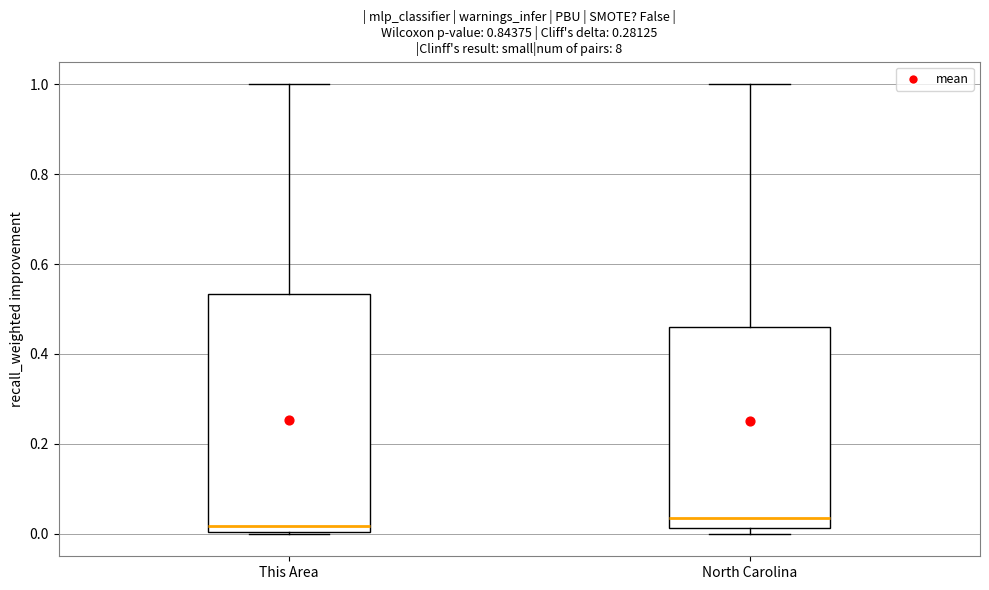

Reading left to right, transcribe this box plot: for each box, give where its median line is, the range the box spans, and where its two whiskers end, as read against the y-axis. The values are not printed on the chart, so give them approximately, as read against the axis.

This Area: median 0.02, box 0.00 to 0.54, whiskers 0.00 to 1.00
North Carolina: median 0.04, box 0.02 to 0.46, whiskers 0.00 to 1.00